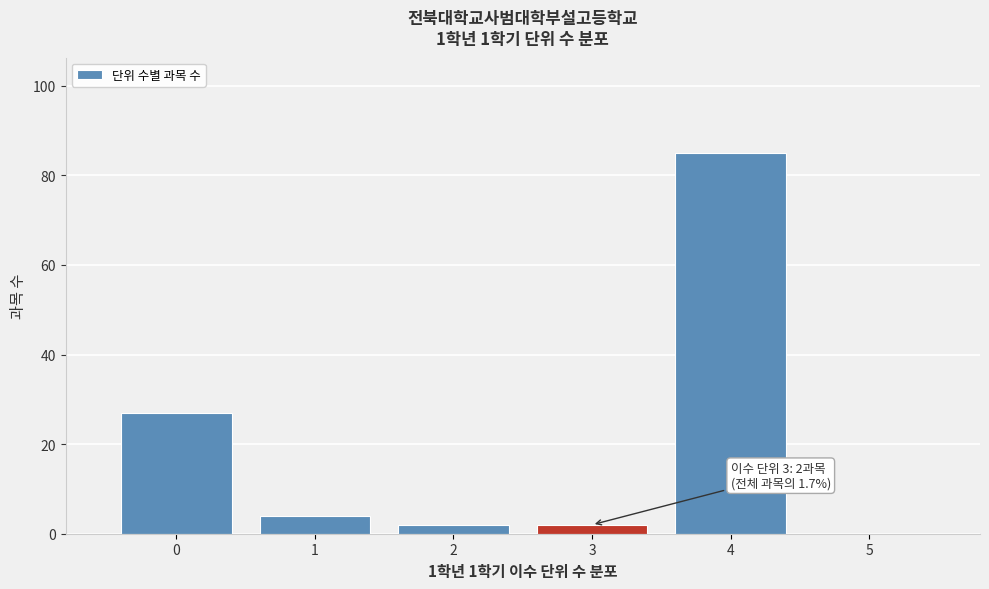

Which range on the x-axis has the tallest bar?

3.5 to 4.5